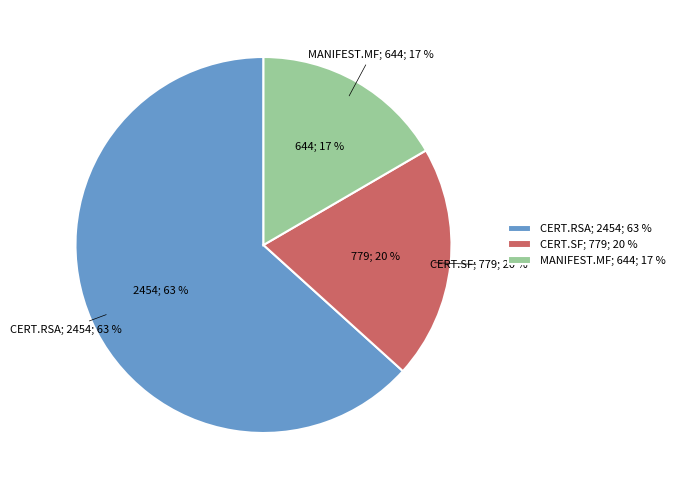

The ./META-INF/CERT.RSA slice represents 63% of the pie. True or false?

True